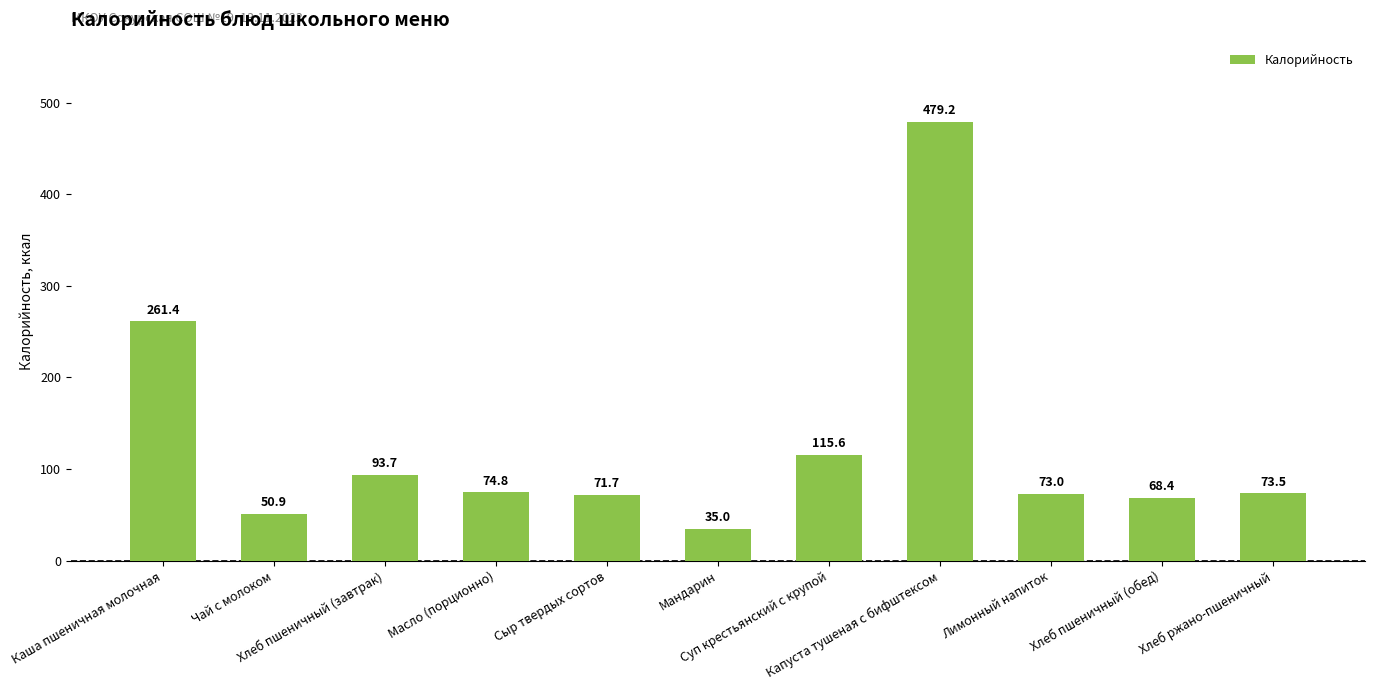

Which has a higher value, Хлеб пшеничный (обед) or Сыр твердых сортов?

Сыр твердых сортов